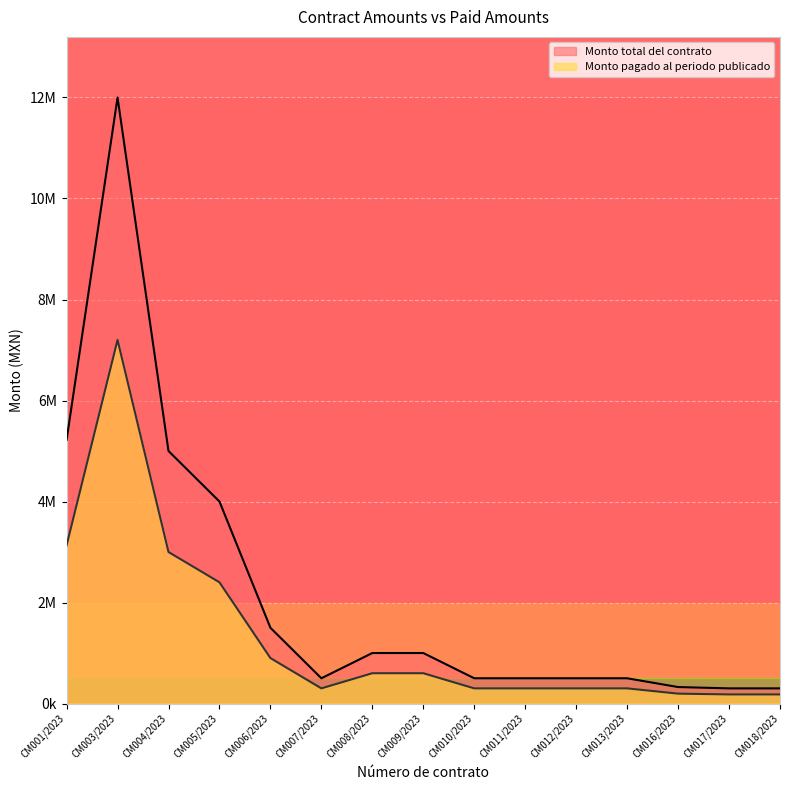

True or false: Monto pagado al periodo publicado and Monto total del contrato cross at least once.

False